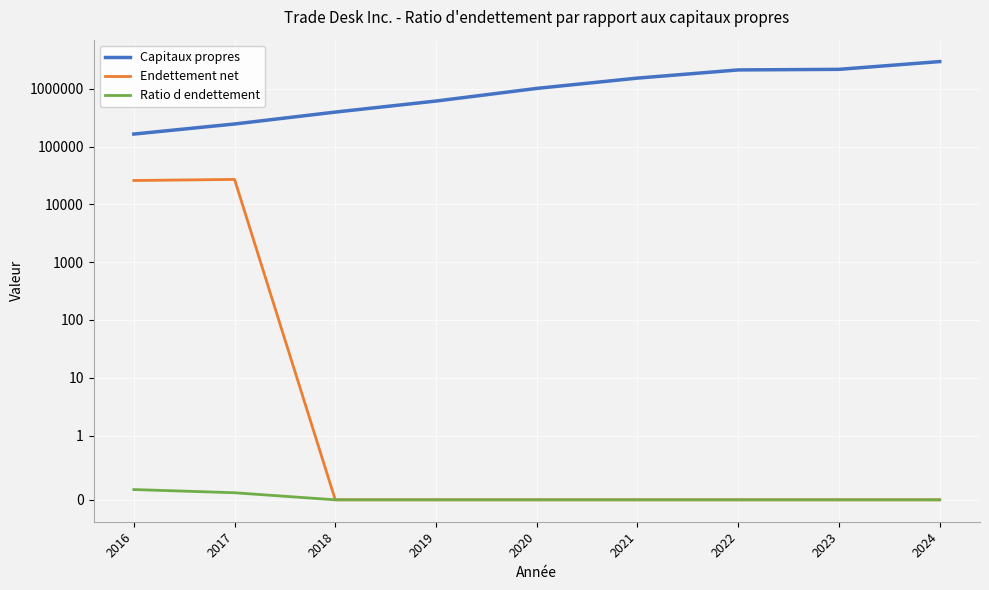

At which category is the sum across all series the highest?

2024